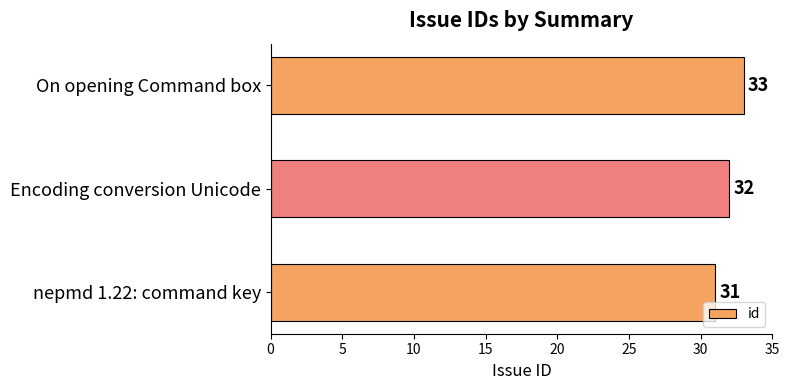

List the labels in order of value, smallest first.

nepmd 1.22: command key, Encoding conversion Unicode, On opening Command box